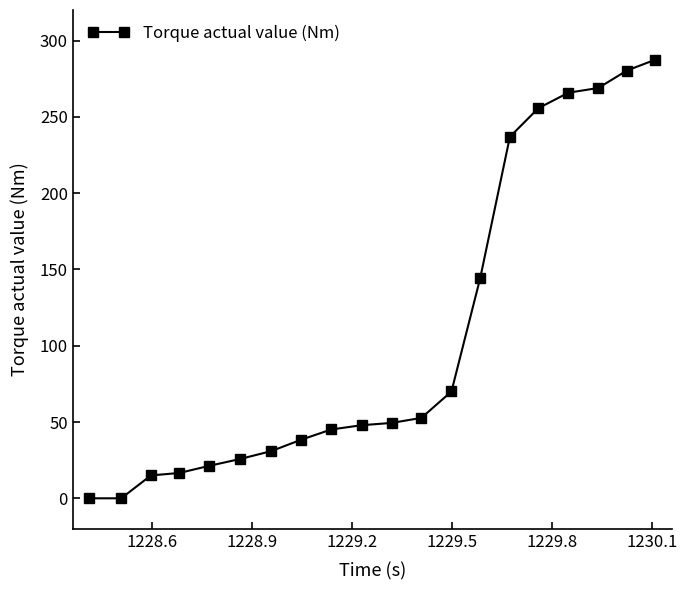

What is the maximum value shown in the chart?

287.4